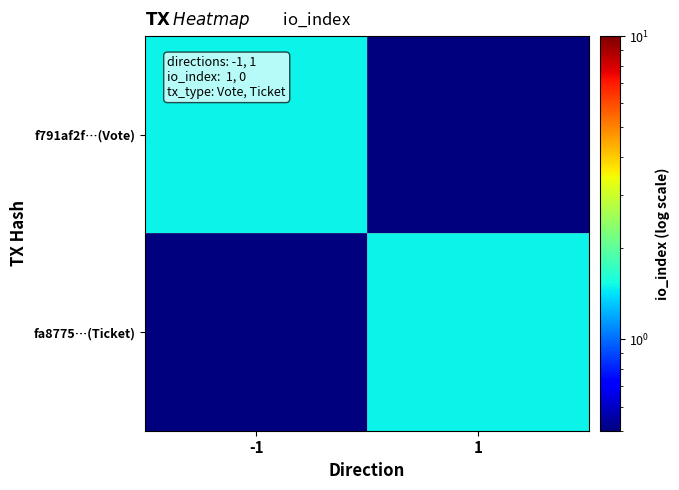

What is the difference between the highest and lowest values at 1?

1.0